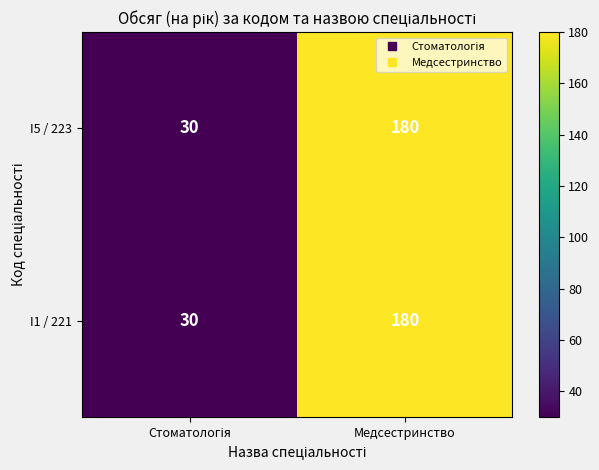

Which label corresponds to the largest value in the chart?

Медсестринство